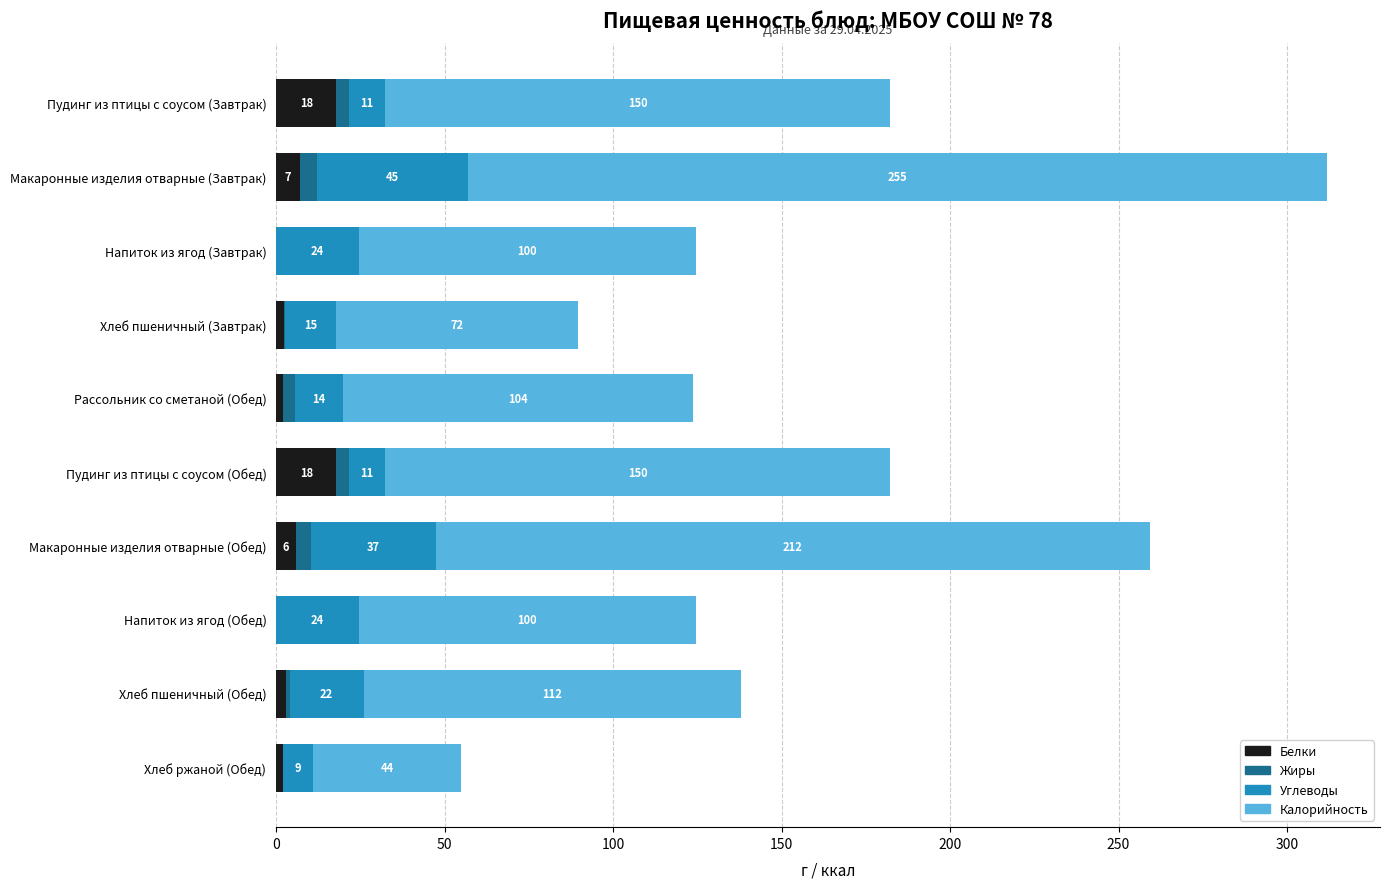

The Белки series shows 2.0 at Хлеб ржаной (Обед). True or false?

True